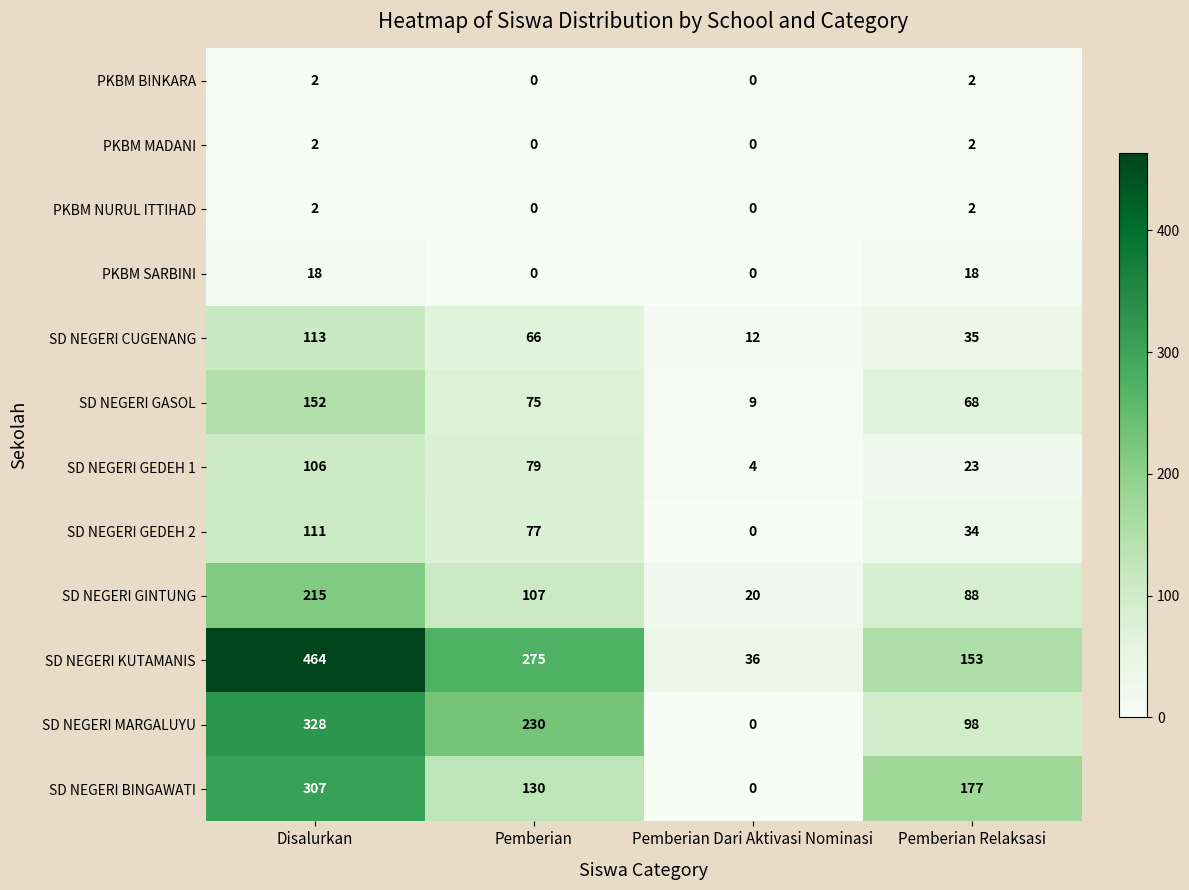

Count the number of categories in the chart.

4